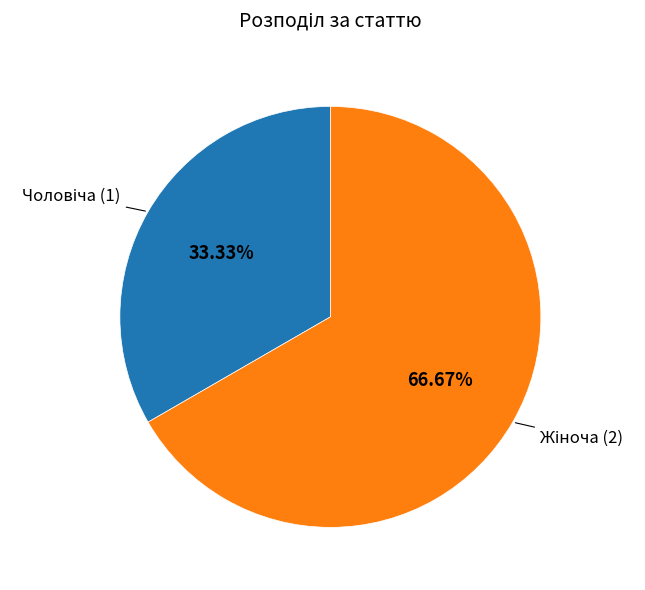

Is there any slice that represents more than half of the pie?

Yes